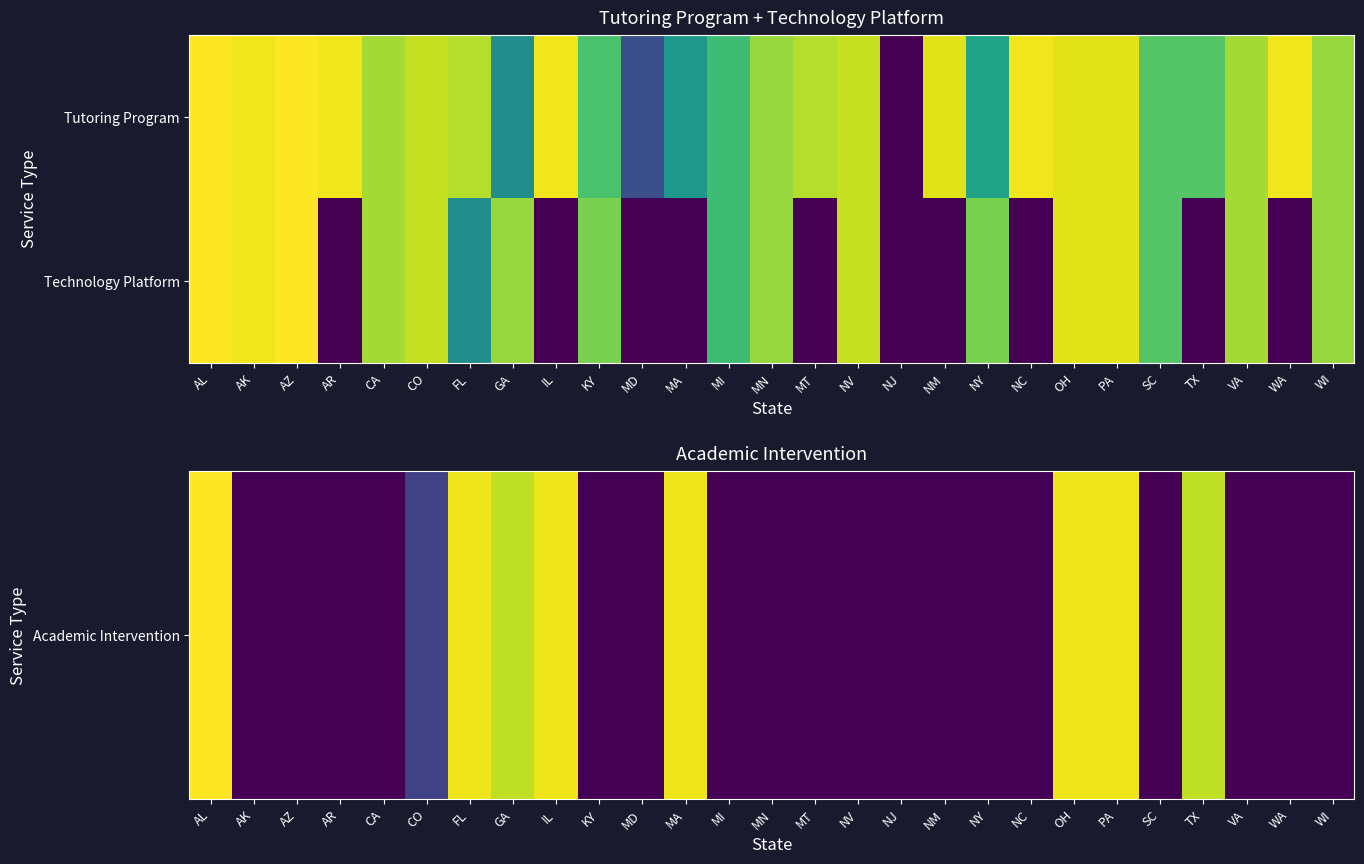

At which category is the sum across all series the highest?

AL